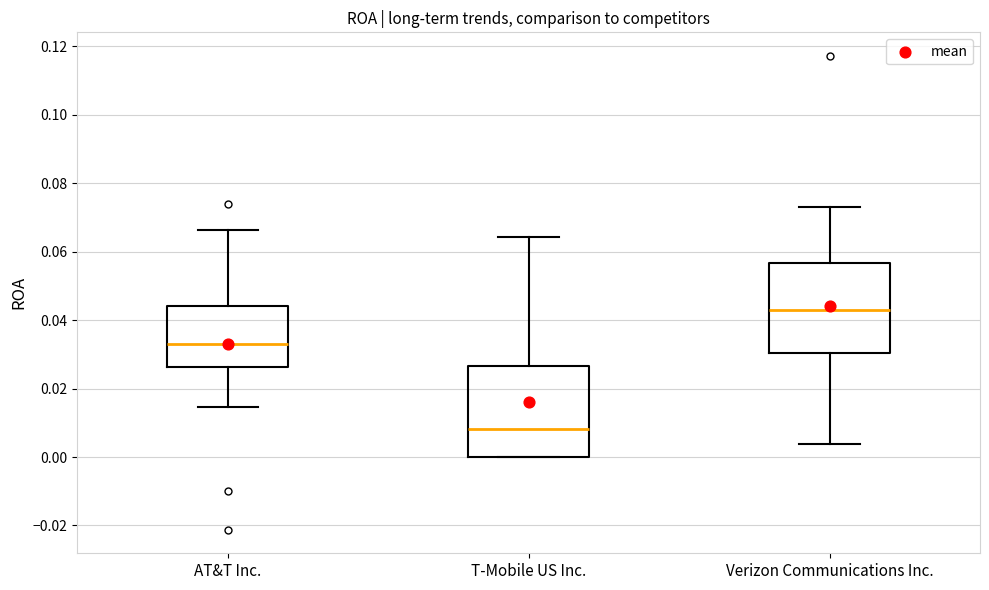

Which box's median line is the lowest?

T-Mobile US Inc.